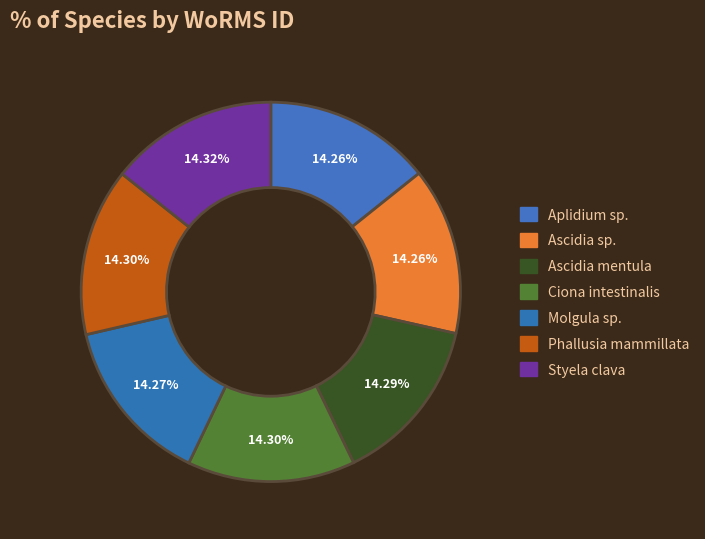

How many segments does this pie chart have?

7